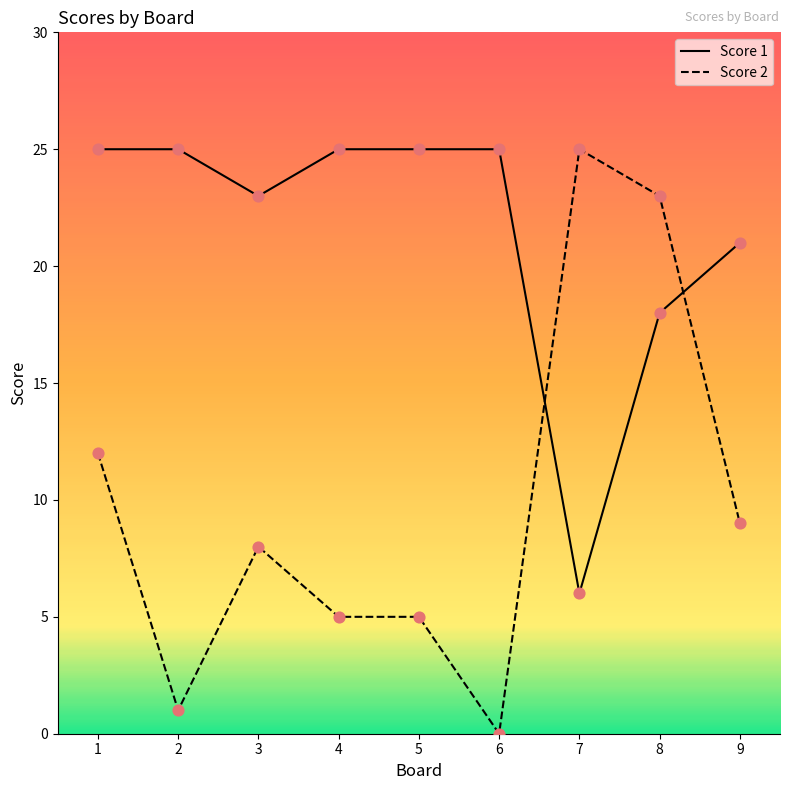

What is the total value across all series at 9?

30